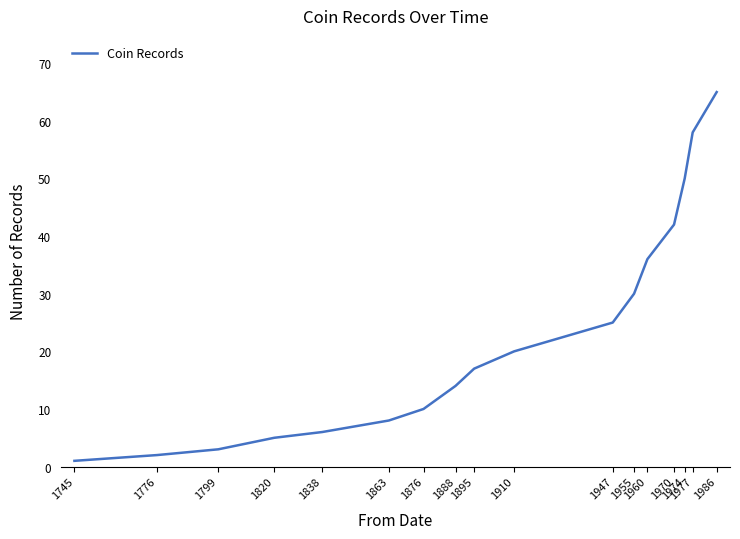

Rank the categories by value from highest to lowest.

1986, 1977, 1974, 1970, 1960, 1955, 1947, 1910, 1895, 1888, 1876, 1863, 1838, 1820, 1799, 1776, 1745